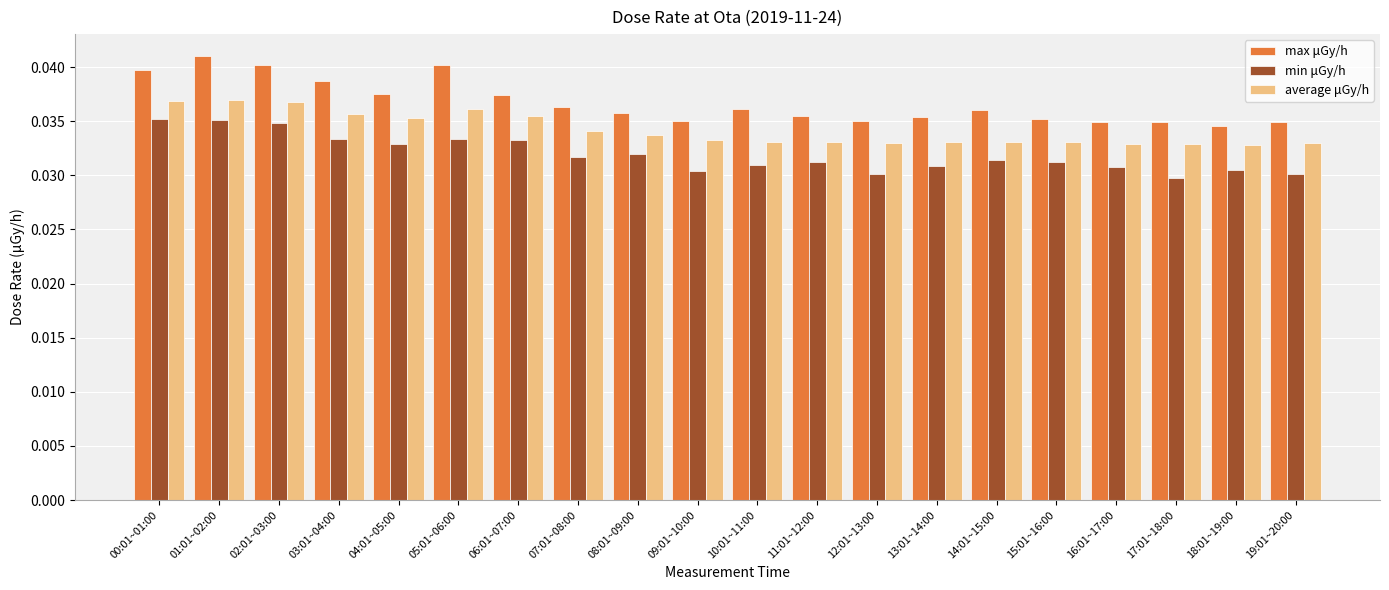

Which series has the largest total across all categories?

max μGy/h